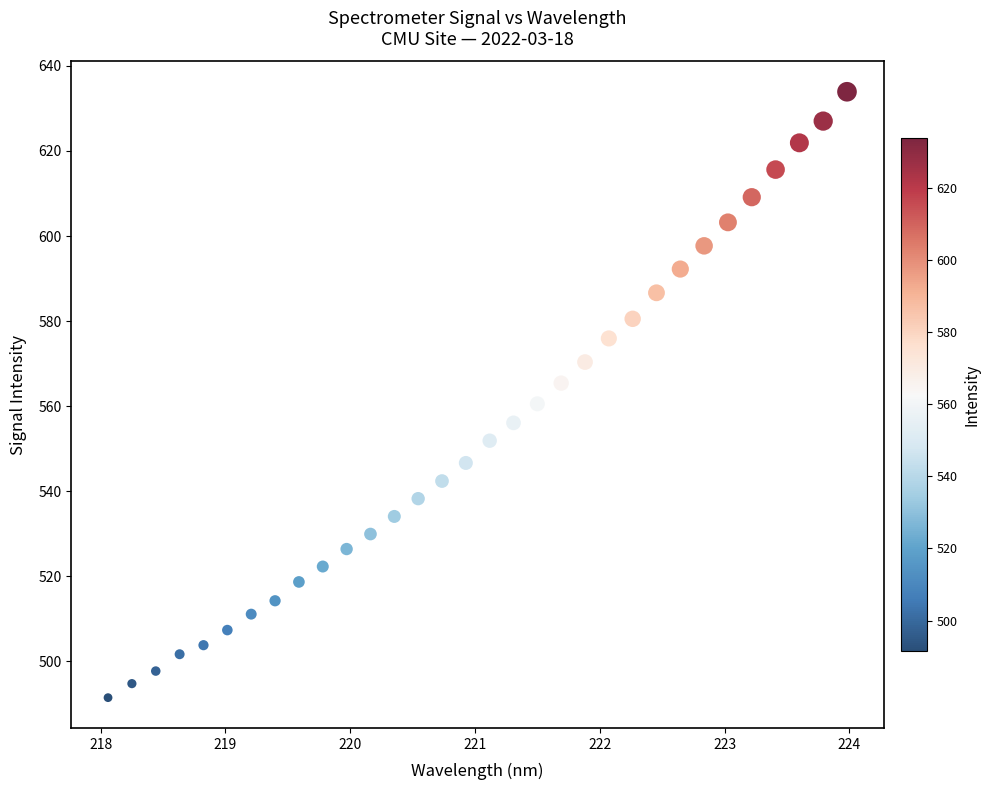

What is the range of Y values (max minus min)?

142.5